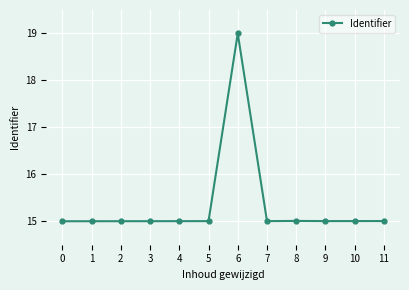

Reading right to left, what are all the values shown in this chart?

15.0	15.0	15.0	15.0	15.0	19.0	15.0	15.0	15.0	15.0	15.0	15.0